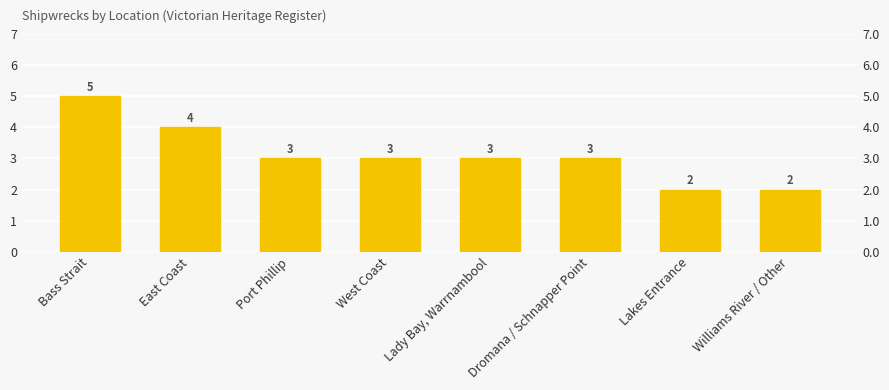

The value at Lady Bay, Warrnambool is 5. True or false?

False